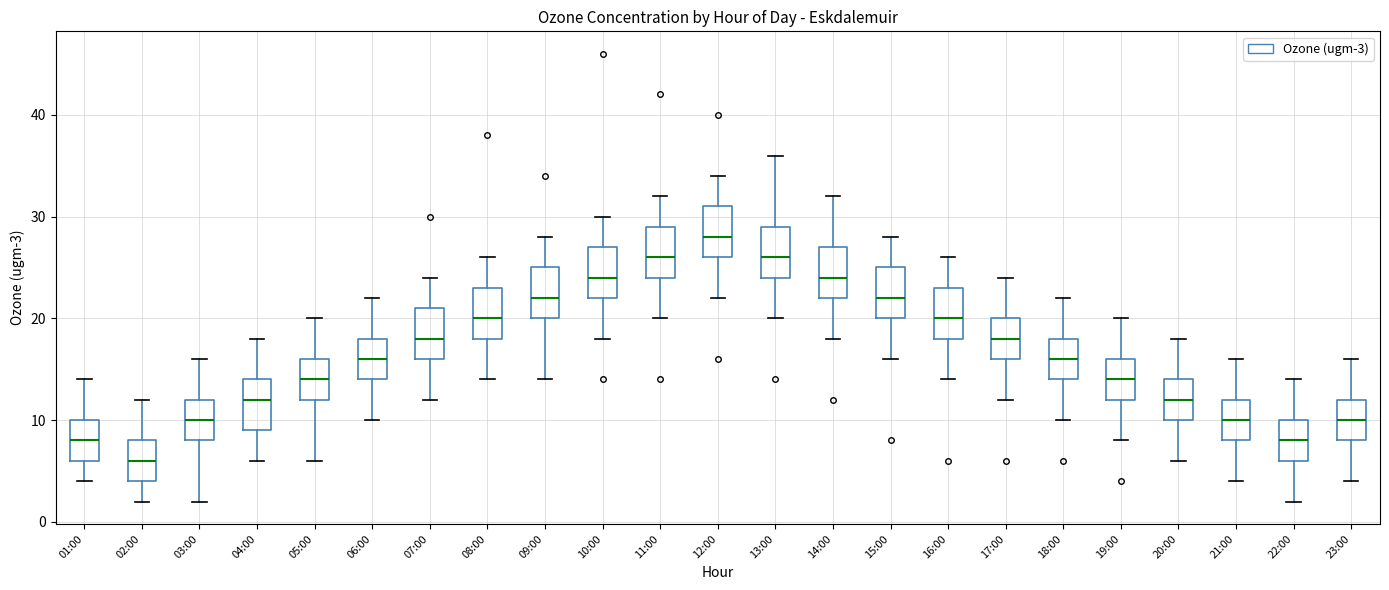

Where is the lower edge of the box for 06:00 on the y-axis? The values are not printed on the chart, so give them approximately, as read against the axis.

14